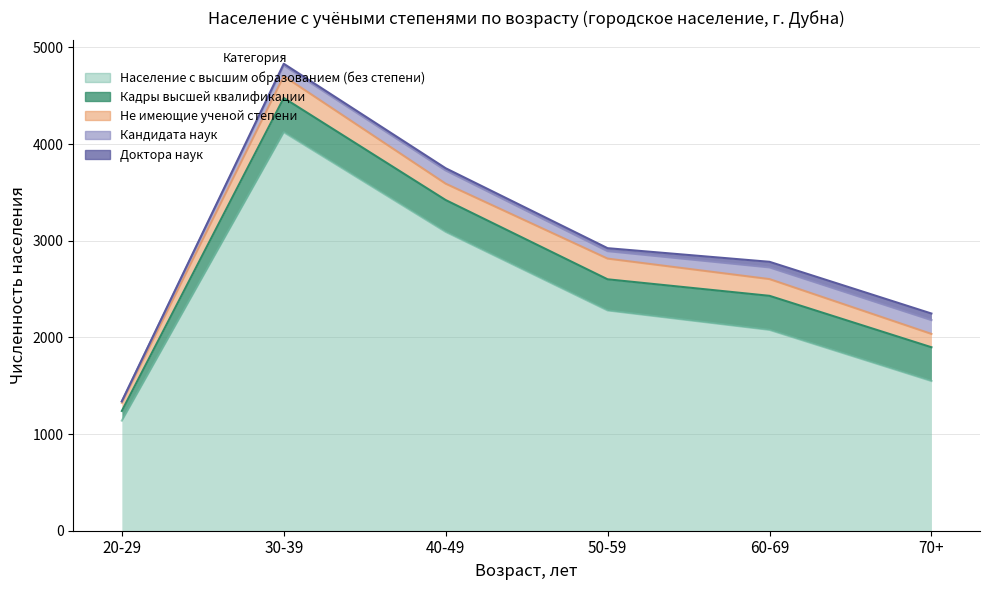

Reading left to right, list all the values displayed in this chart.

Кандидата наук: 14	110	137	77	121	143
Кадры высшей квалификации: 100	354	329	322	352	349
Не имеющие ученой степени: 85	226	169	214	173	138
Население с высшим образованием (без степени): 1139	4123	3092	2279	2078	1549
Доктора наук: 1	18	23	31	58	68